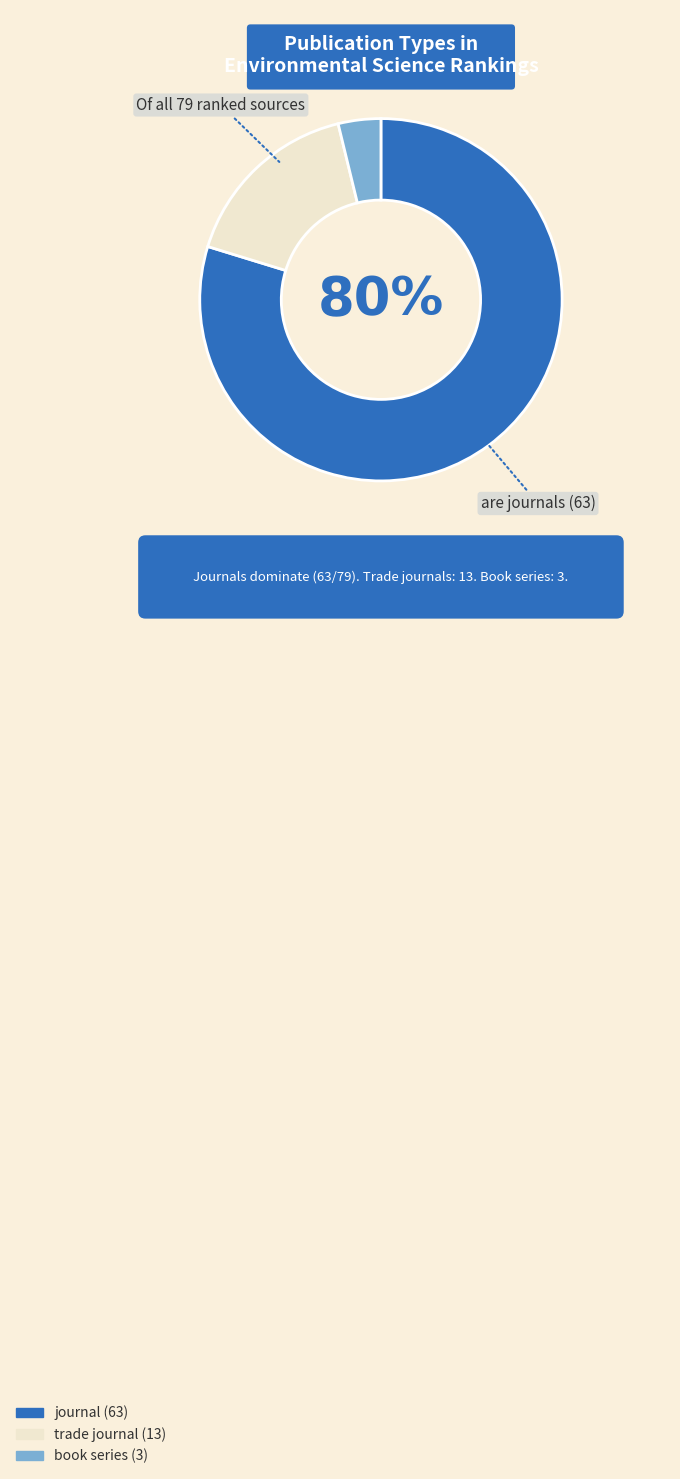

What is the largest slice in the pie chart?

journal